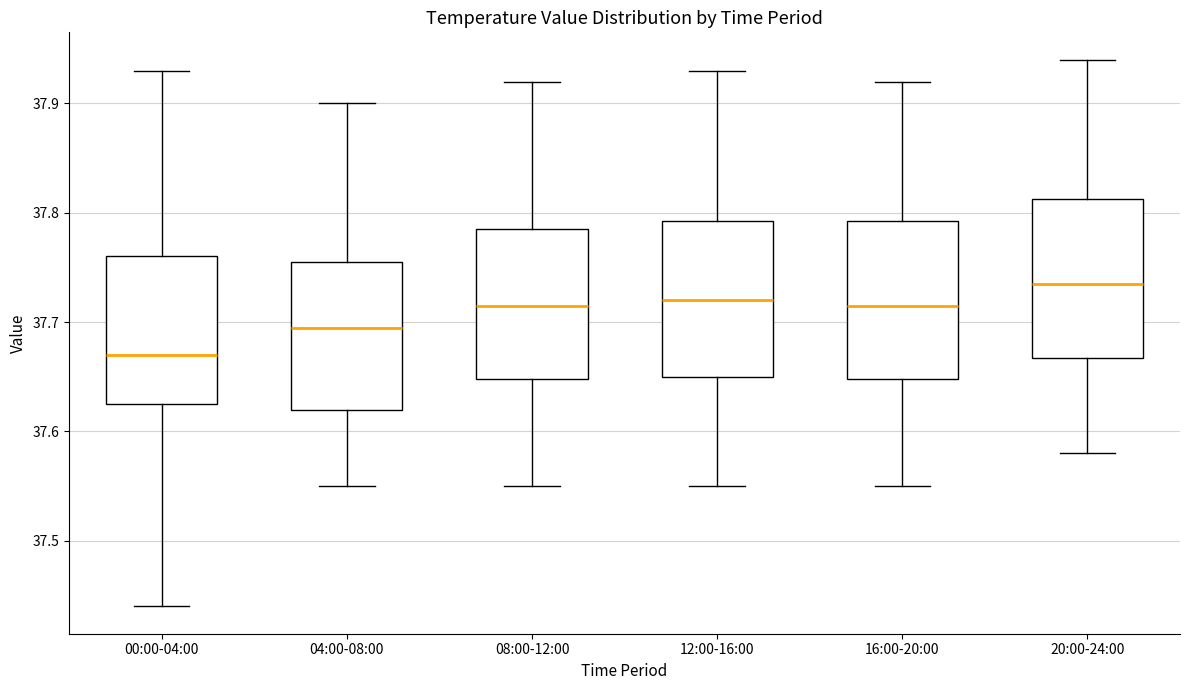

Reading left to right, transcribe this box plot: for each box, give where its median line is, the range the box spans, and where its two whiskers end, as read against the y-axis. The values are not printed on the chart, so give them approximately, as read against the axis.

00:00-04:00: median 37.67, box 37.63 to 37.76, whiskers 37.44 to 37.93
04:00-08:00: median 37.70, box 37.62 to 37.76, whiskers 37.55 to 37.90
08:00-12:00: median 37.72, box 37.65 to 37.79, whiskers 37.55 to 37.92
12:00-16:00: median 37.72, box 37.65 to 37.79, whiskers 37.55 to 37.93
16:00-20:00: median 37.72, box 37.65 to 37.79, whiskers 37.55 to 37.92
20:00-24:00: median 37.74, box 37.67 to 37.81, whiskers 37.58 to 37.94